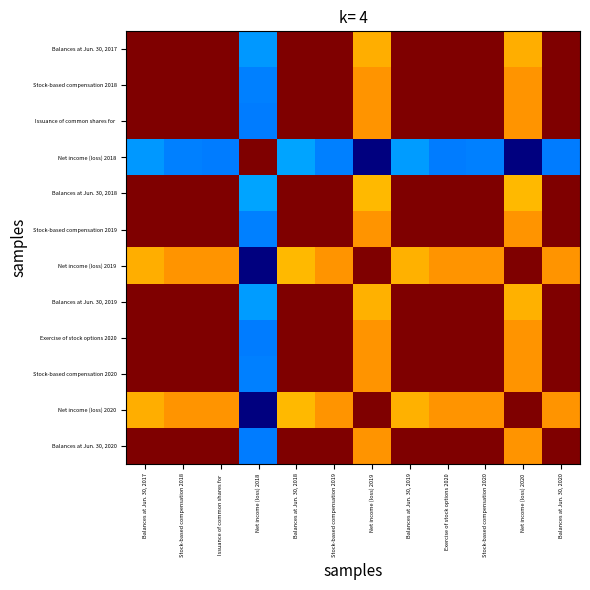

At how many categories does at least one series exceed 0?

12